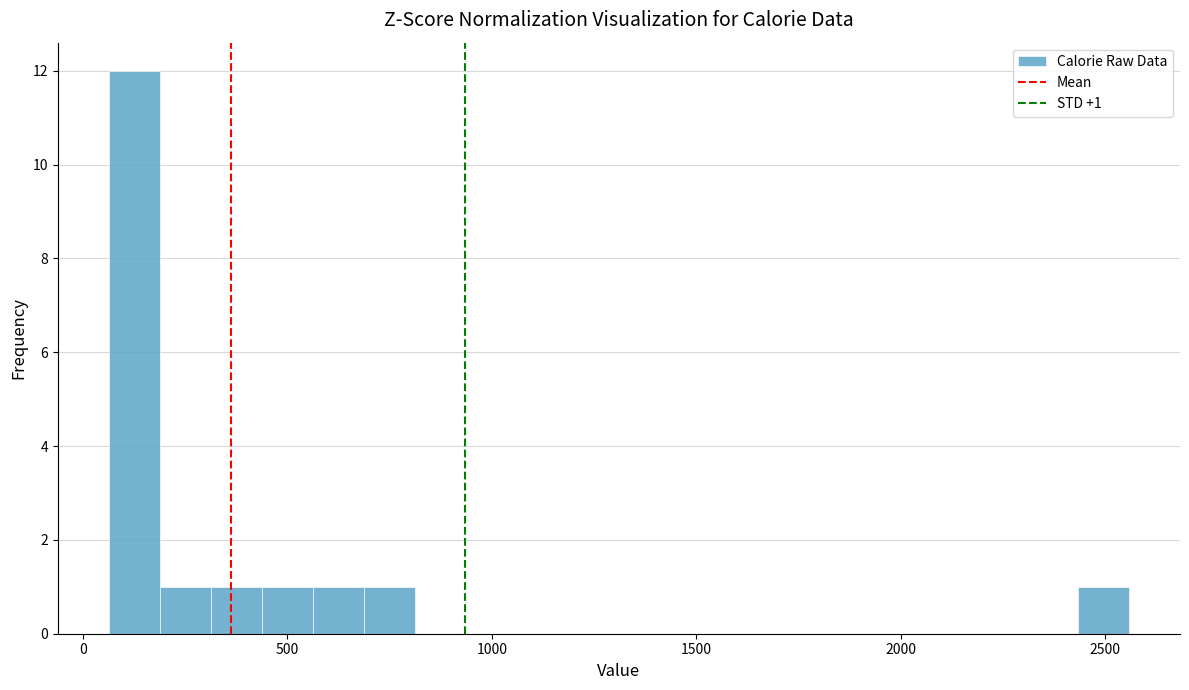

Around what value on the x-axis is the tallest bar? Give the approximate position of its centre, as read against the axis.

150